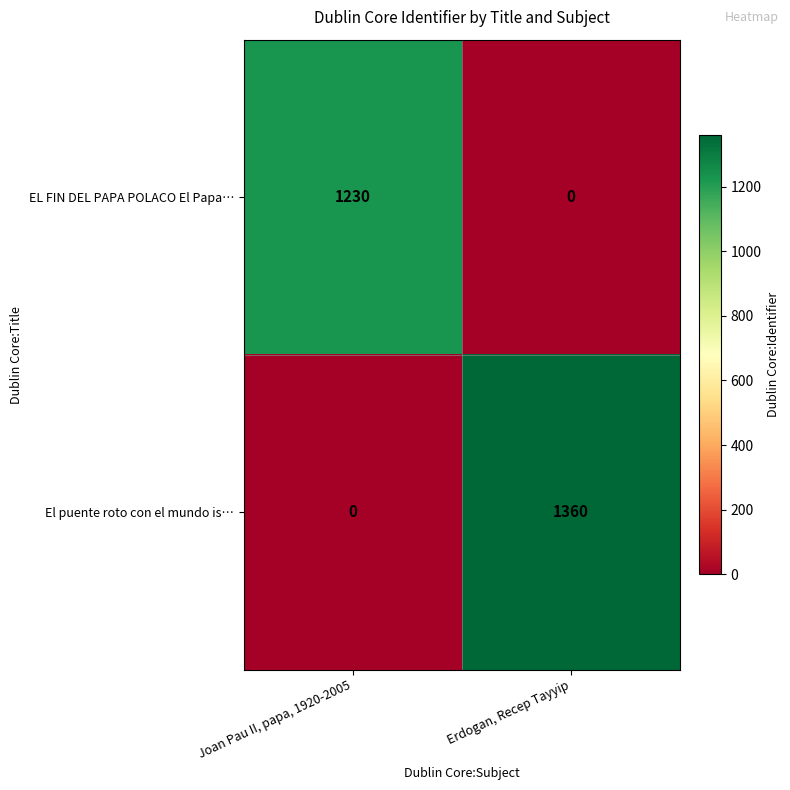

The EL FIN DEL PAPA POLACO El Papa… series shows 1869 at Joan Pau II, papa, 1920-2005. True or false?

False